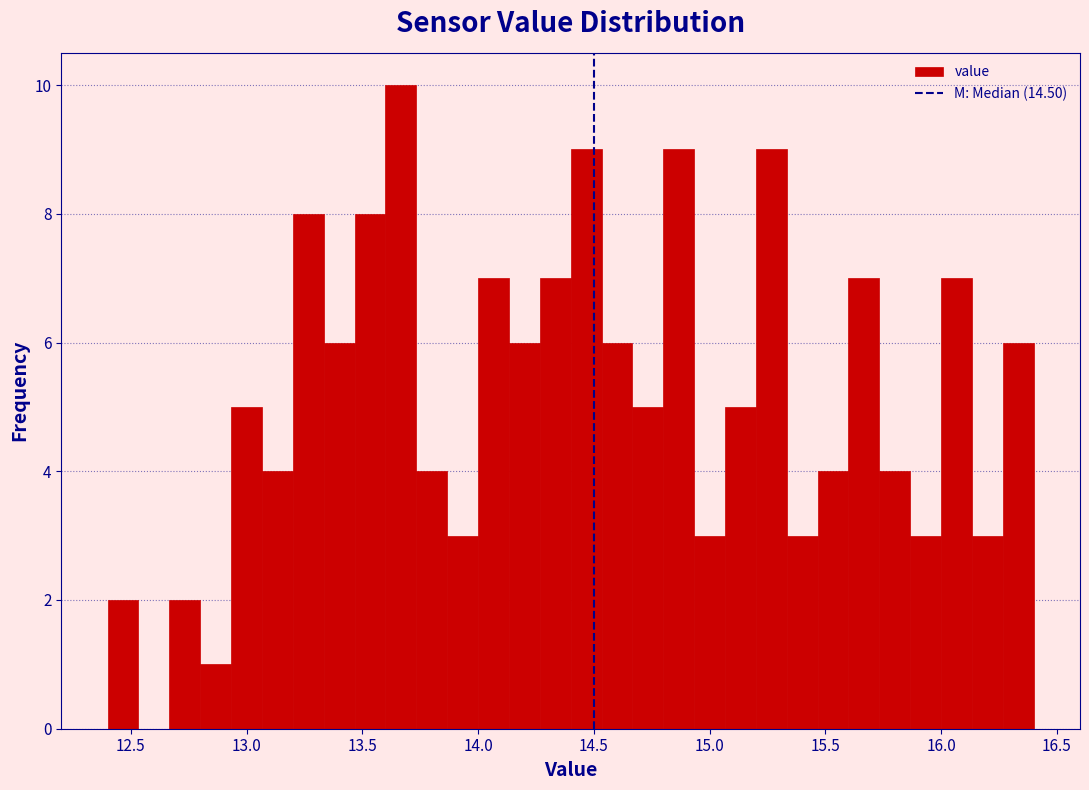

Around what value on the x-axis is the tallest bar? Give the approximate position of its centre, as read against the axis.

13.65